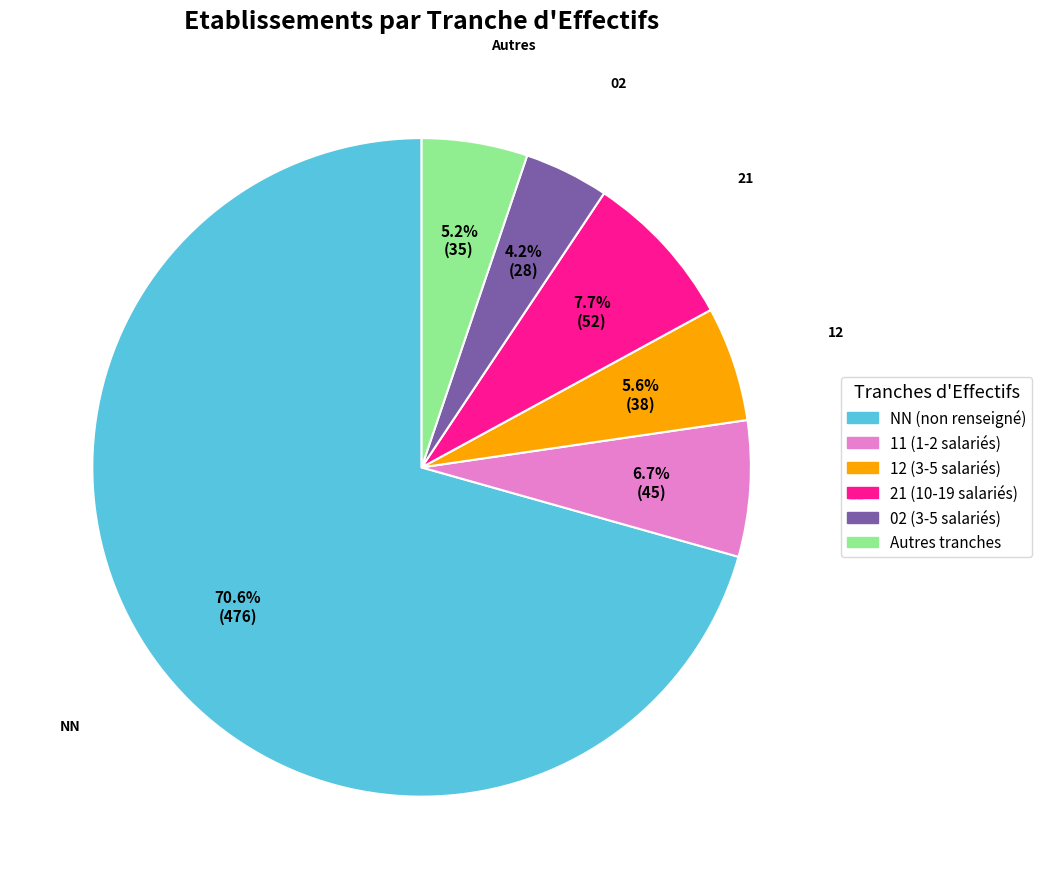

Is there any slice that represents more than half of the pie?

Yes